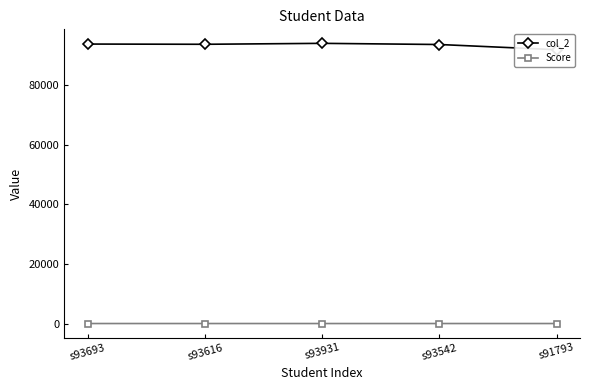

Which series changed the most between s93616 and s91793?

col_2